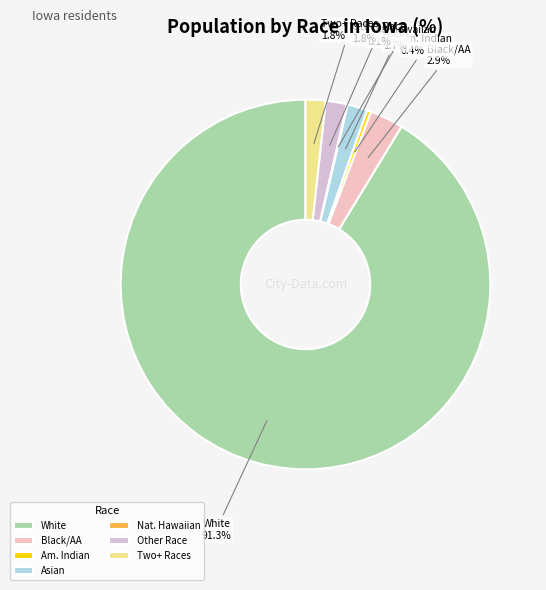

Combined, do Two+ Races and Asian account for over 50%?

No